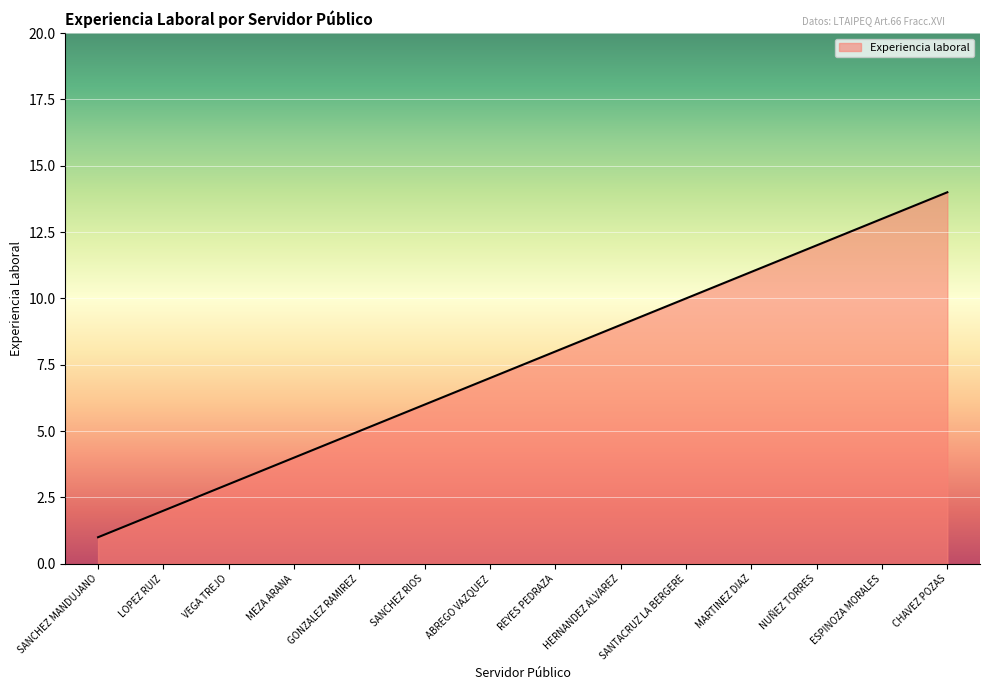

Between VEGA TREJO and HERNANDEZ ALVAREZ, which is larger?

HERNANDEZ ALVAREZ